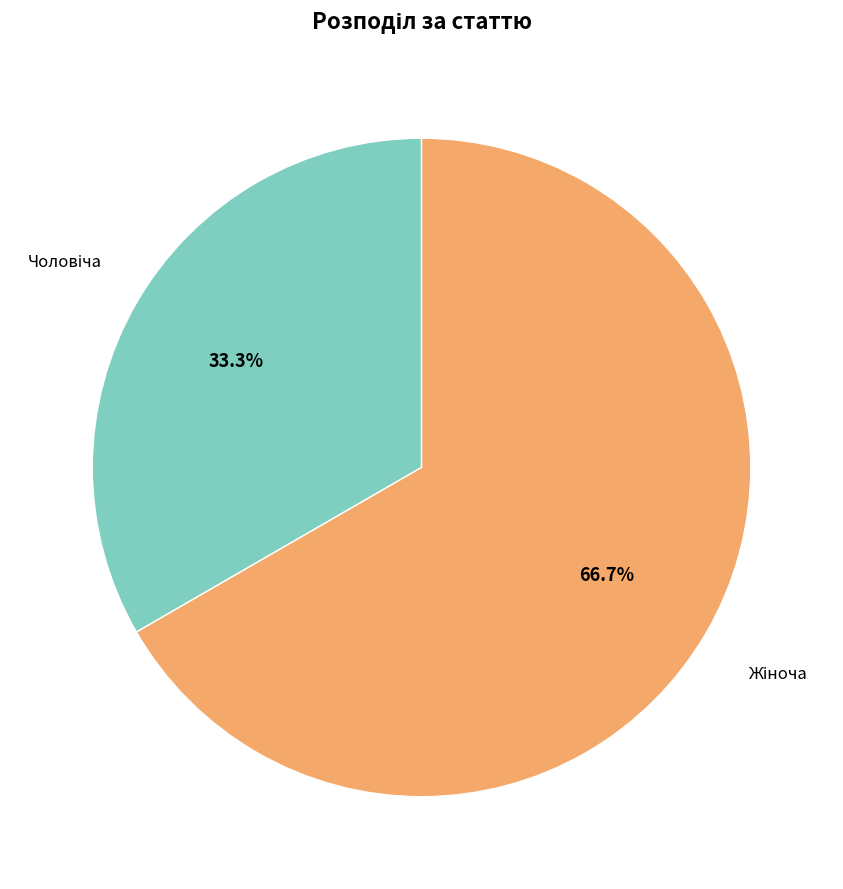

Rank the categories by value from highest to lowest.

Жіноча, Чоловіча